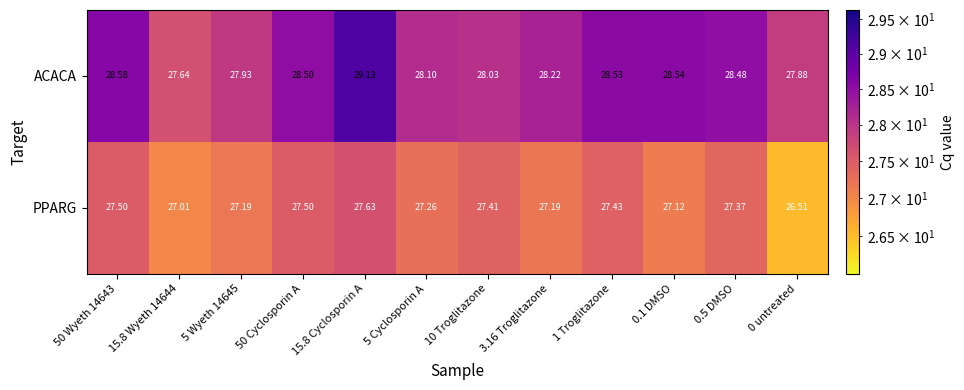

Rank the series by their maximum value, from lowest to highest.

PPARG, ACACA